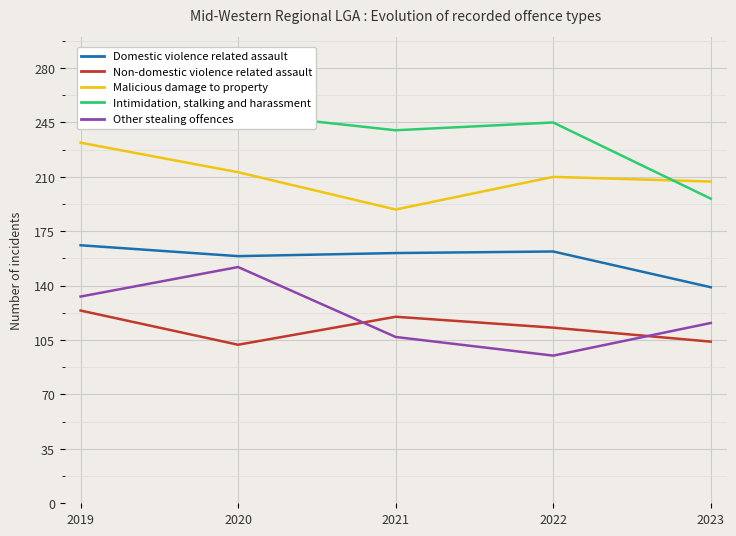

Reading left to right, list all the values displayed in this chart.

Domestic violence related assault: 2019=166	2020=159	2021=161	2022=162	2023=139
Non-domestic violence related assault: 2019=124	2020=102	2021=120	2022=113	2023=104
Malicious damage to property: 2019=232	2020=213	2021=189	2022=210	2023=207
Intimidation, stalking and harassment: 2019=246	2020=251	2021=240	2022=245	2023=196
Other stealing offences: 2019=133	2020=152	2021=107	2022=95	2023=116